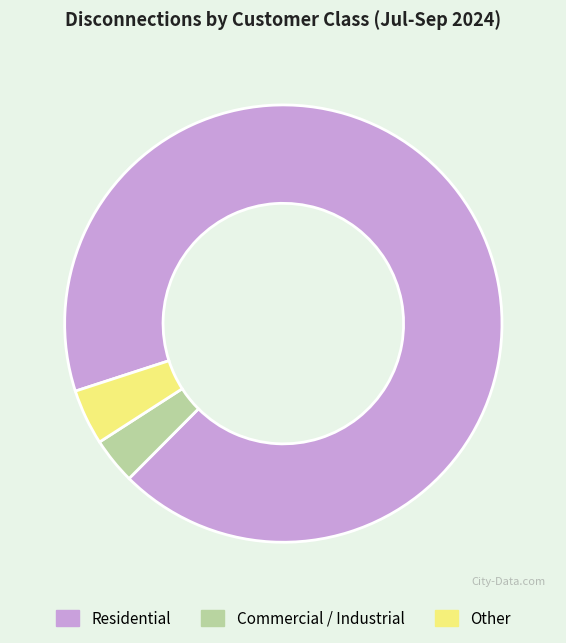

Which slice is the largest?

Residential